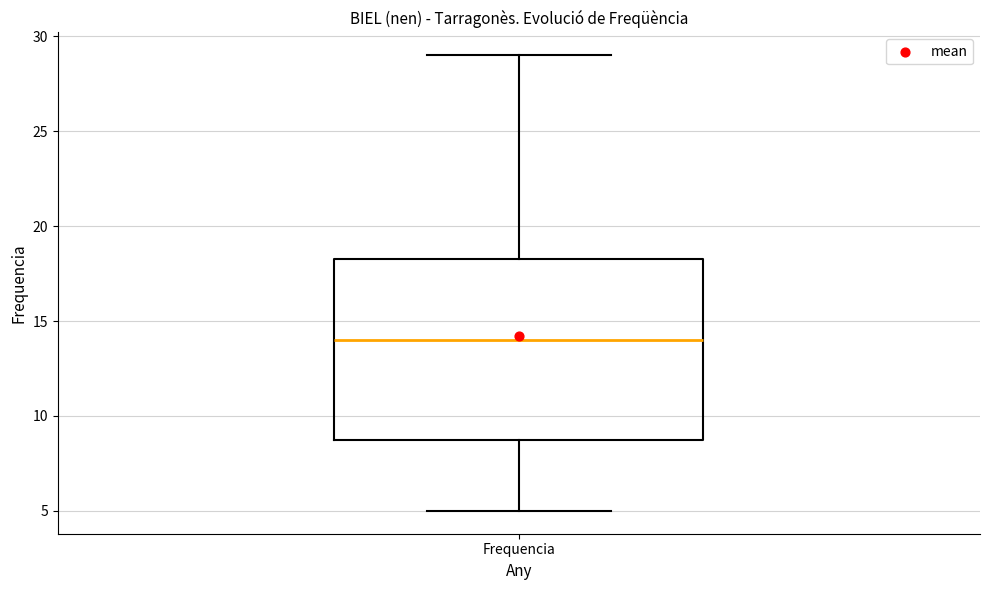

Transcribe this box plot: give where the median line is, the range the box spans, and where the two whiskers end, as read against the y-axis. The values are not printed on the chart, so give them approximately, as read against the axis.

median 14.0, box 9.0 to 18.5, whiskers 5.0 to 29.0